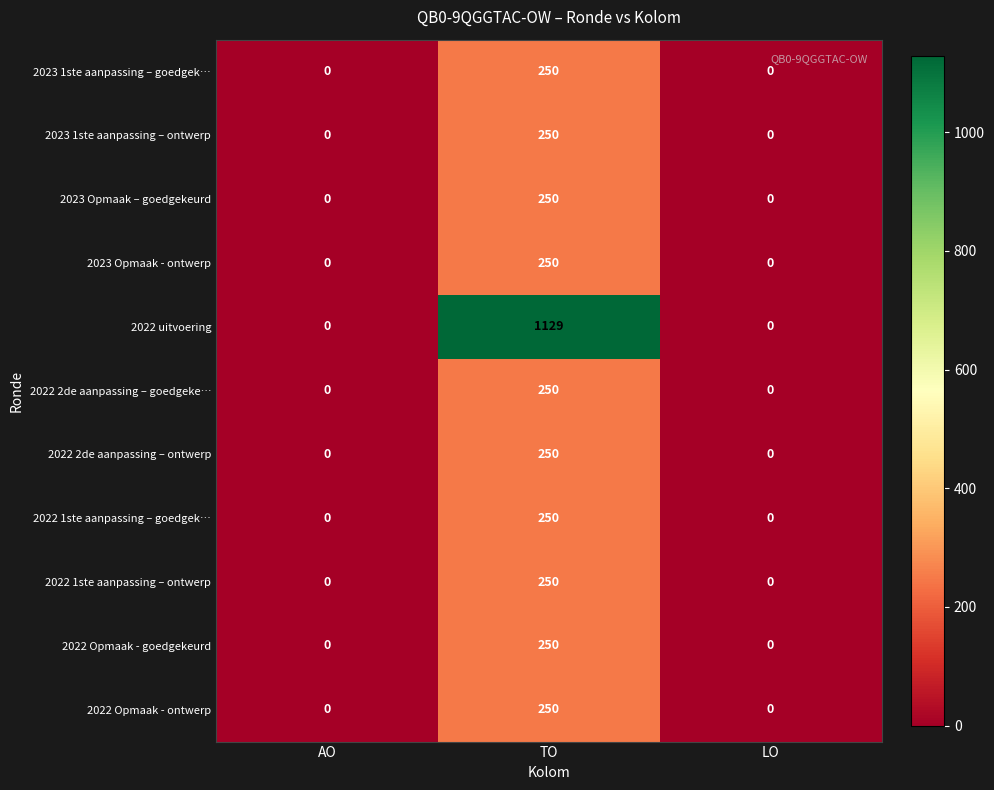

What is the total value across all series at TO?

3629